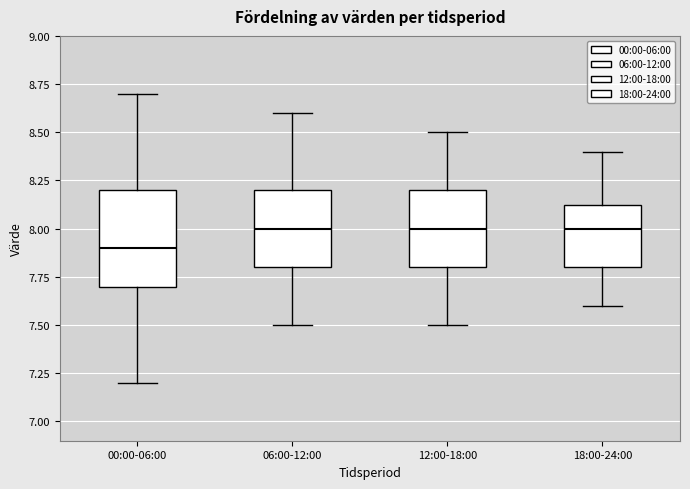

Reading left to right, transcribe this box plot: for each box, give where its median line is, the range the box spans, and where its two whiskers end, as read against the y-axis. The values are not printed on the chart, so give them approximately, as read against the axis.

00:00-06:00: median 7.90, box 7.70 to 8.20, whiskers 7.20 to 8.70
06:00-12:00: median 8.00, box 7.80 to 8.20, whiskers 7.50 to 8.60
12:00-18:00: median 8.00, box 7.80 to 8.20, whiskers 7.50 to 8.50
18:00-24:00: median 8.00, box 7.80 to 8.15, whiskers 7.60 to 8.40